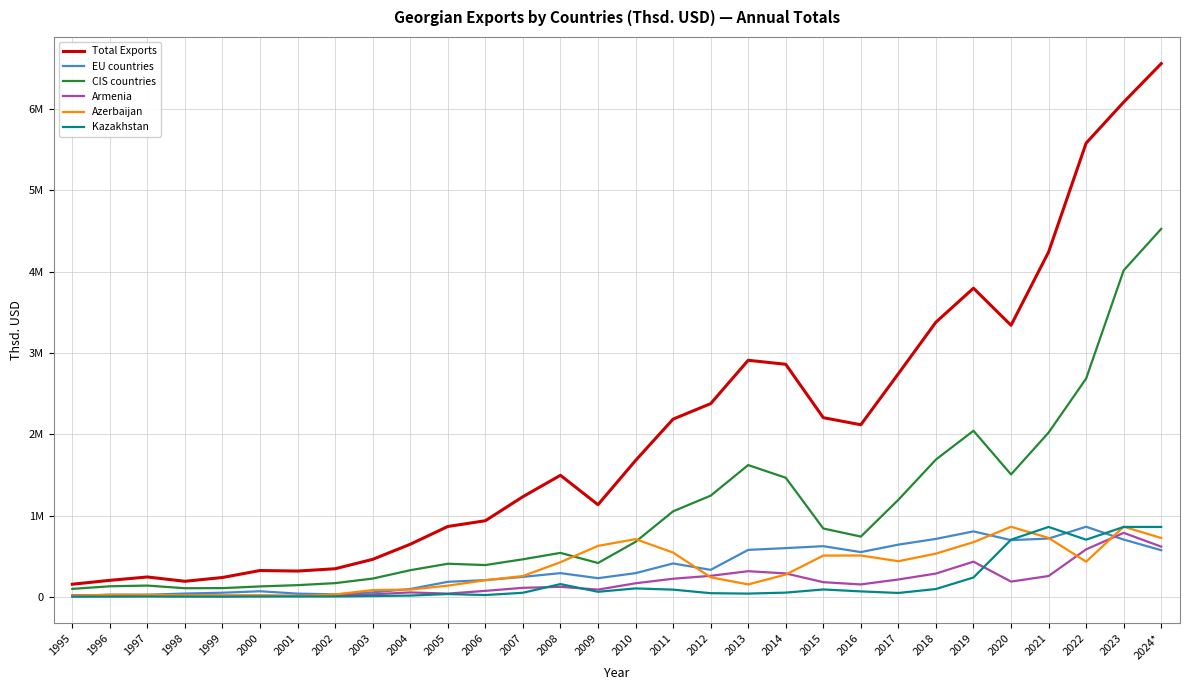

What are all the series names shown in the legend?

Total Exports, EU countries, CIS countries, Armenia, Azerbaijan, Kazakhstan